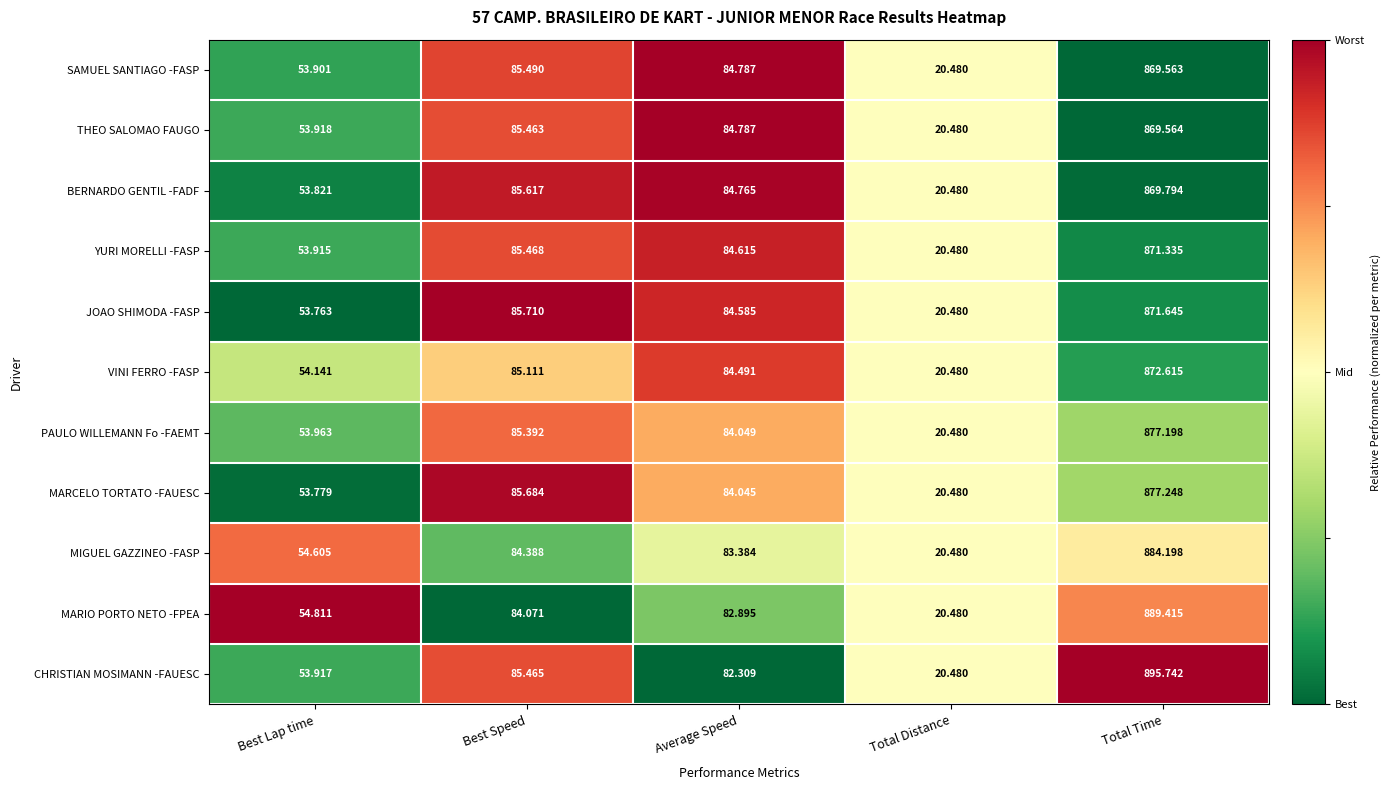

Which series has the largest range (max minus min)?

CHRISTIAN MOSIMANN -FAUESC